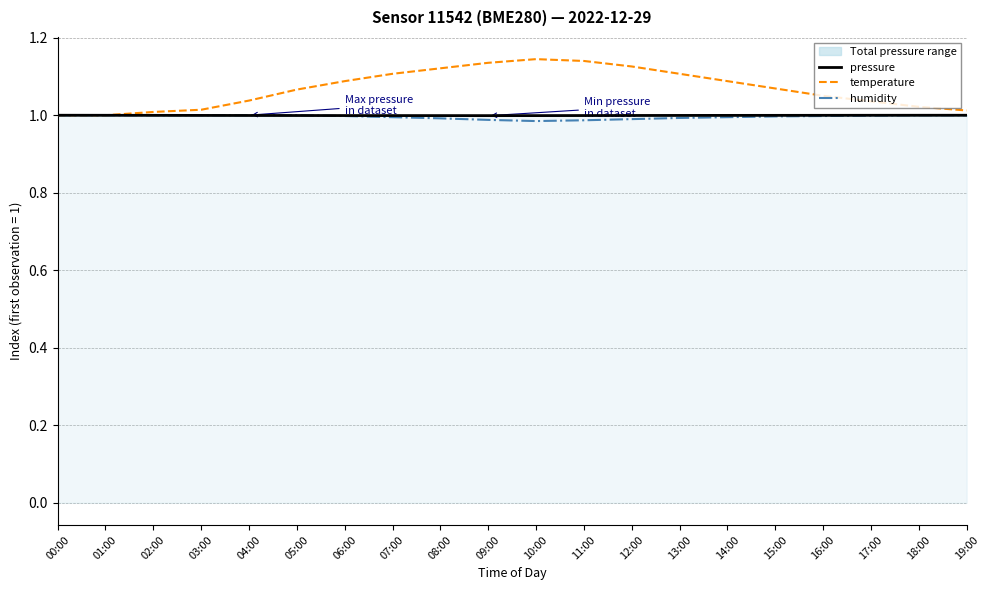

Which series has the largest range (max minus min)?

temperature